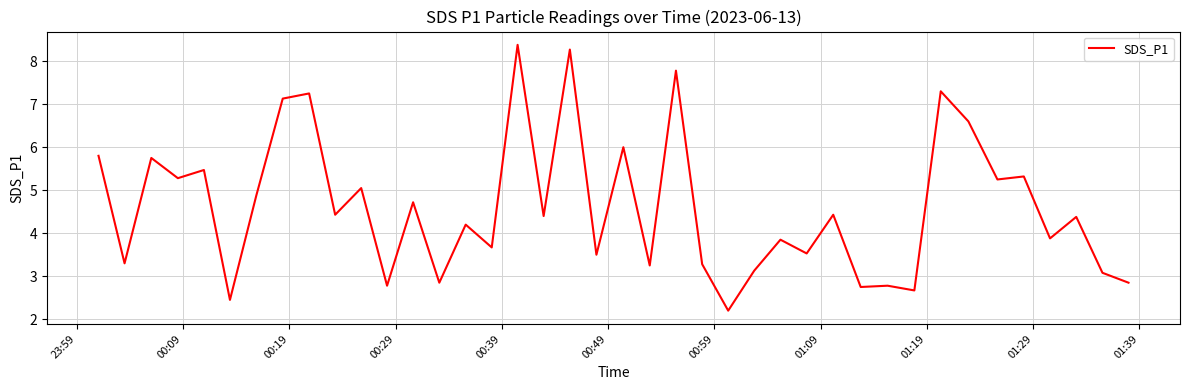

What is the difference between the maximum and minimum values?

6.2